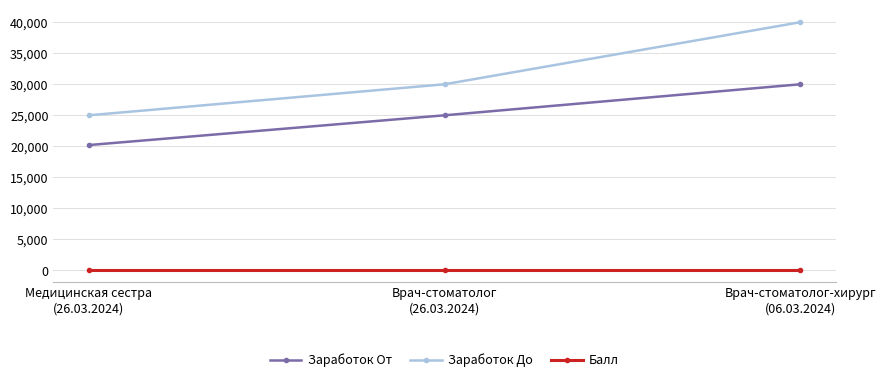

Which series has the largest range (max minus min)?

Заработок До